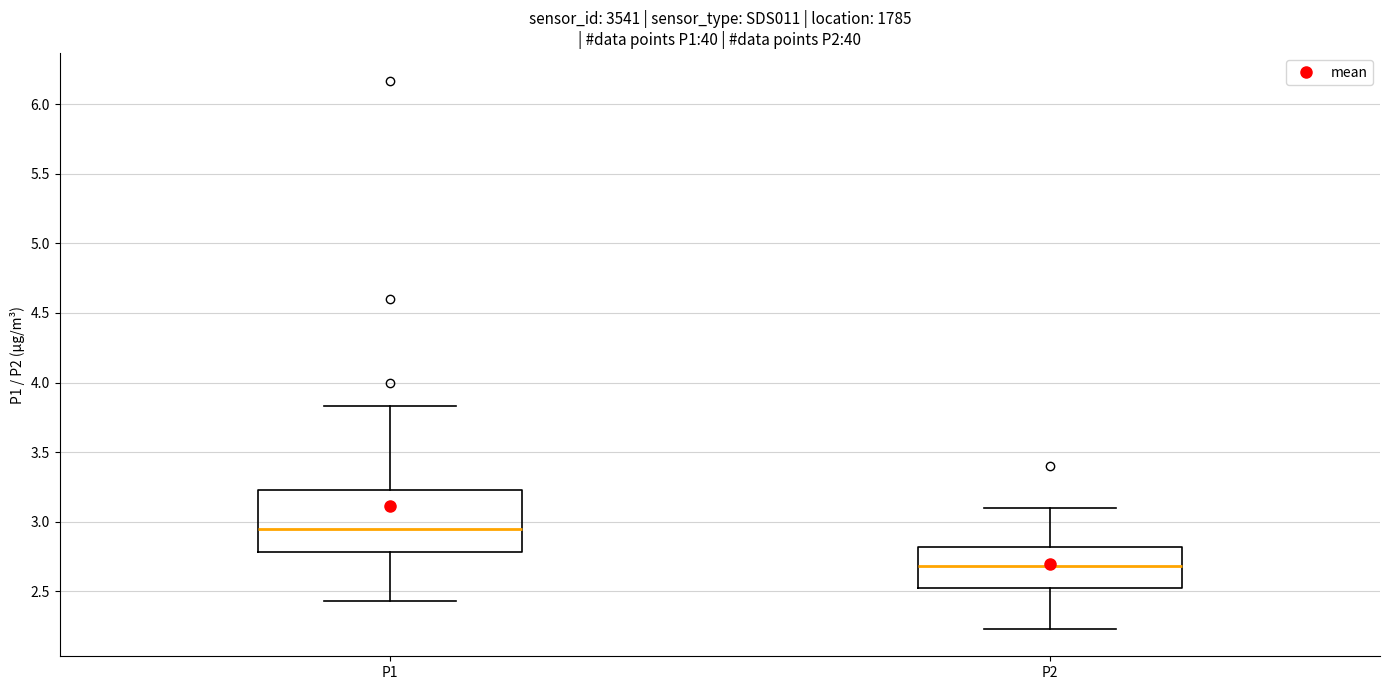

Reading left to right, transcribe this box plot: for each box, give where its median line is, the range the box spans, and where its two whiskers end, as read against the y-axis. The values are not printed on the chart, so give them approximately, as read against the axis.

P1: median 2.95, box 2.80 to 3.25, whiskers 2.45 to 3.85
P2: median 2.70, box 2.50 to 2.80, whiskers 2.25 to 3.10